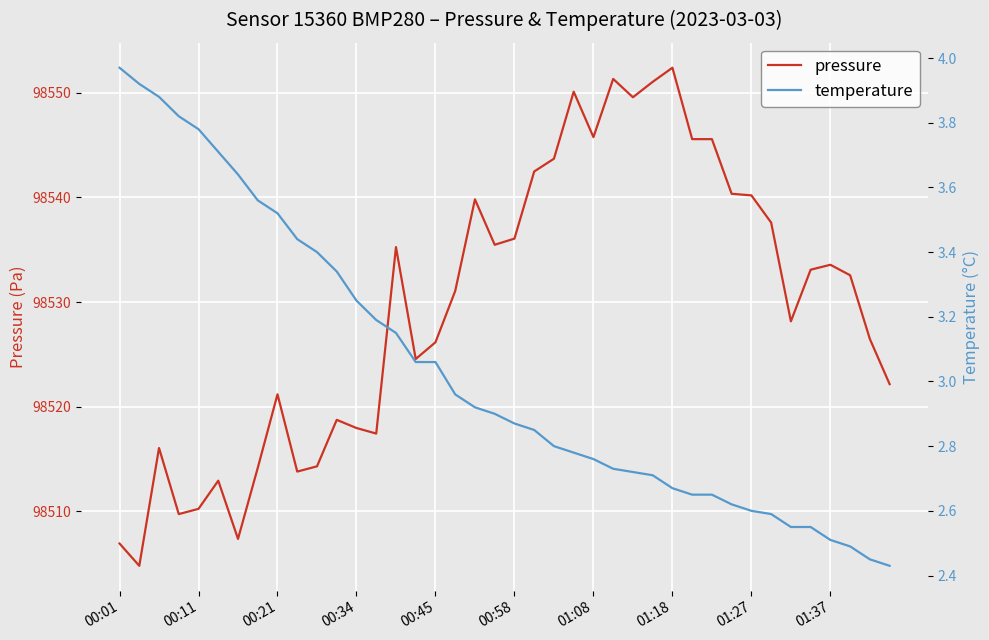

True or false: pressure has a value of 98552.4 at 01:18.

True